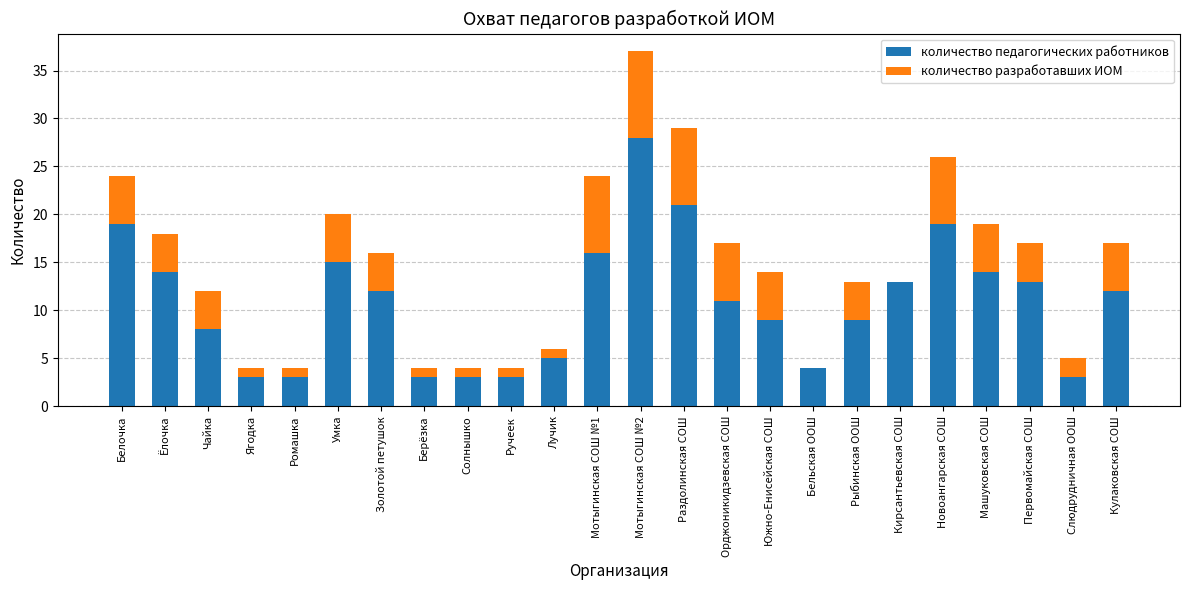

True or false: количество педагогических работников has a value of 4 at Чайка.

False